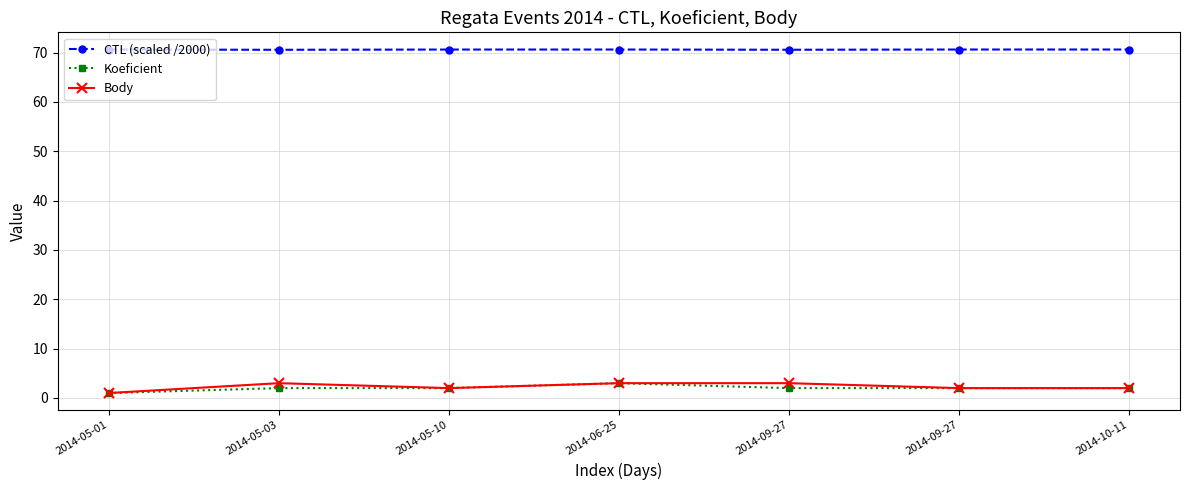

The value of Body at 2014-06-25 is 3.0. True or false?

True